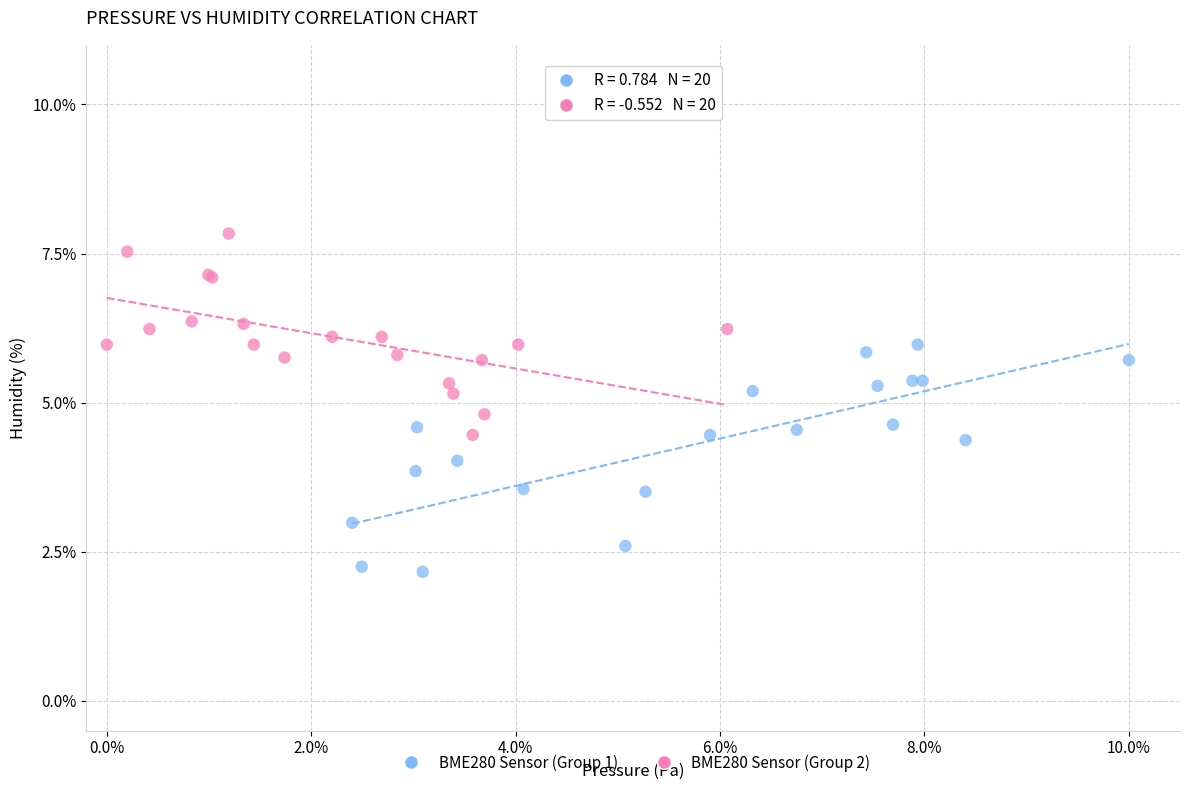

Which series reaches the minimum Y coordinate?

BME280 Sensor (Group 1)